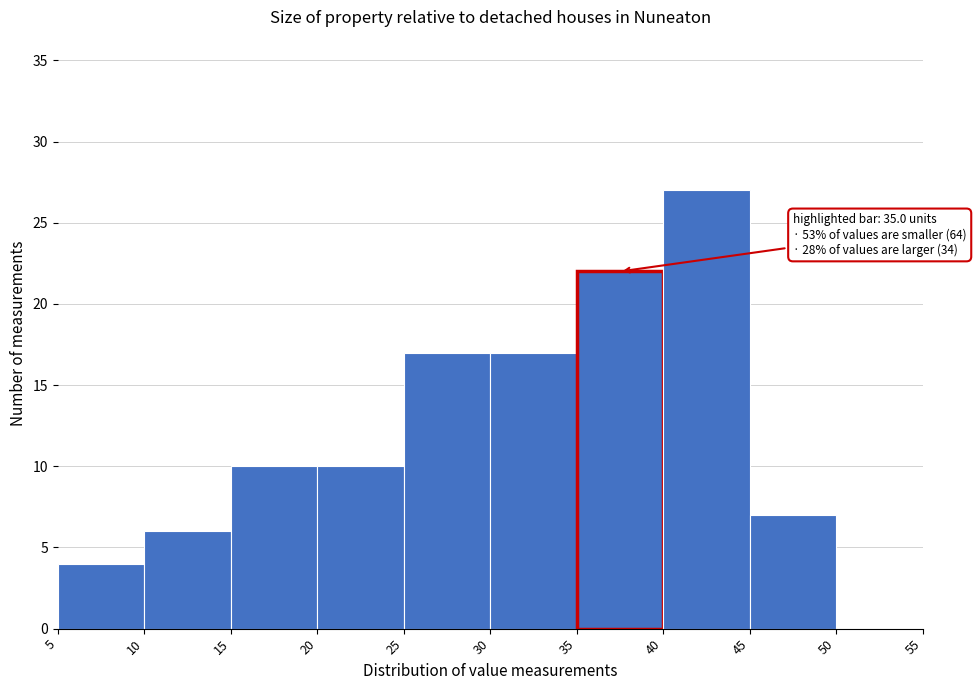

Over which range of the x-axis is the bar tallest?

40 to 45